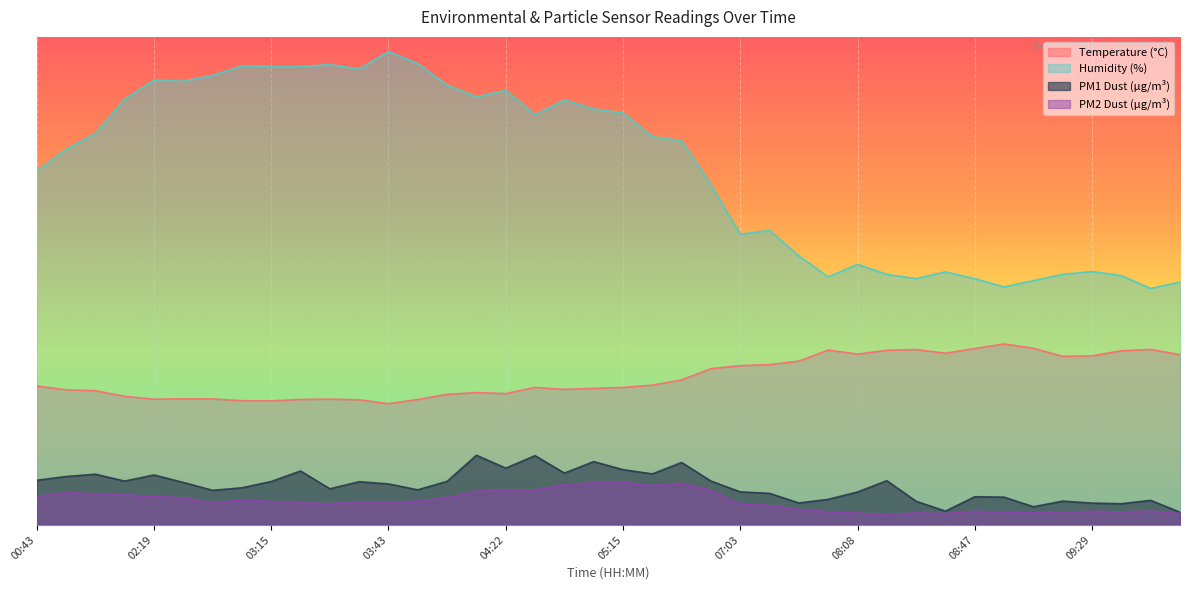

What is the average value of the SDS_P2 series?

4.9